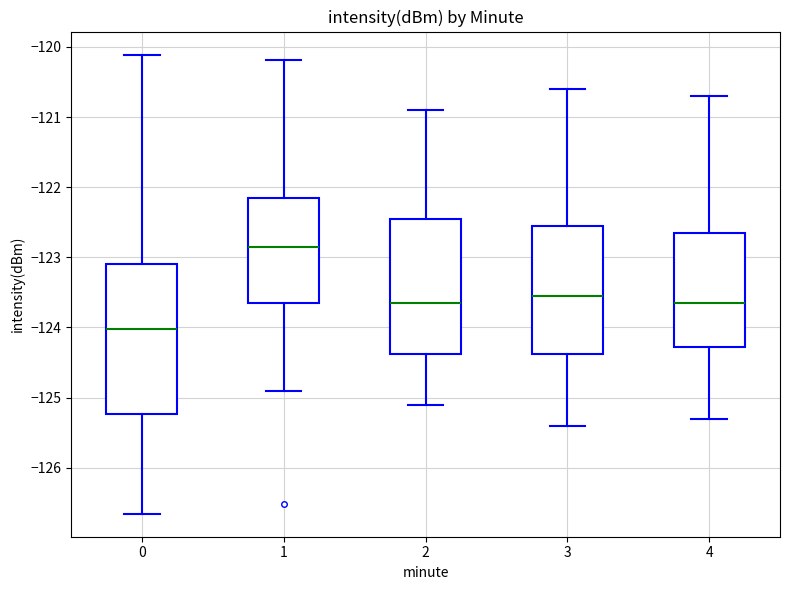

Reading left to right, read every box against the y-axis: the position of its median line, the range the box covers, and the ends of its whiskers. The values are not printed on the chart, so give them approximately, as read against the axis.

0: median -124.0, box -125.2 to -123.1, whiskers -126.7 to -120.1
1: median -122.8, box -123.6 to -122.1, whiskers -124.9 to -120.2
2: median -123.6, box -124.4 to -122.4, whiskers -125.1 to -120.9
3: median -123.5, box -124.4 to -122.5, whiskers -125.4 to -120.6
4: median -123.6, box -124.3 to -122.6, whiskers -125.3 to -120.7